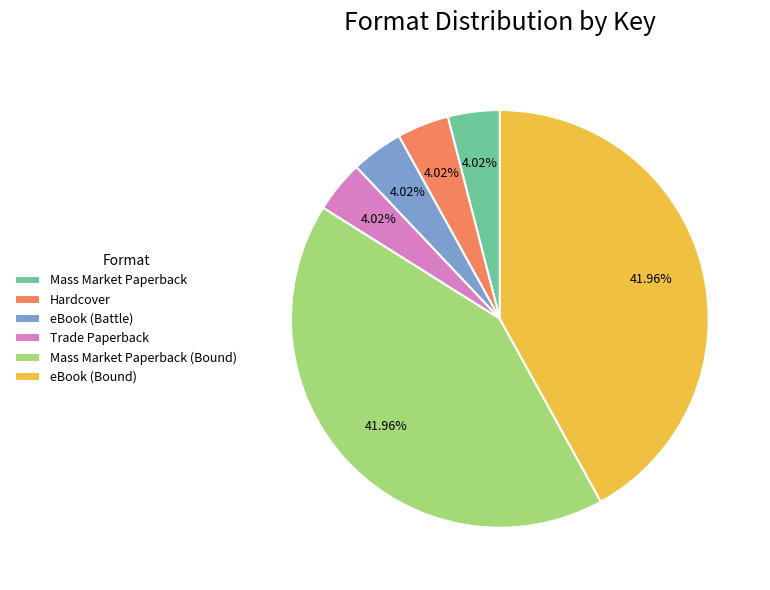

Does Hardcover account for over 50% of the chart?

No